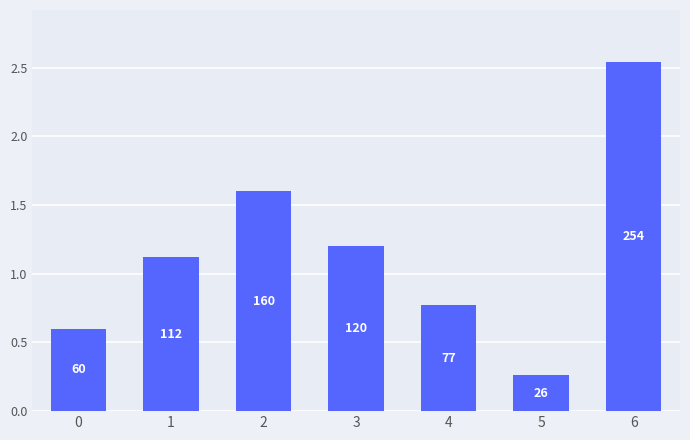

Does the chart contain any negative values?

No